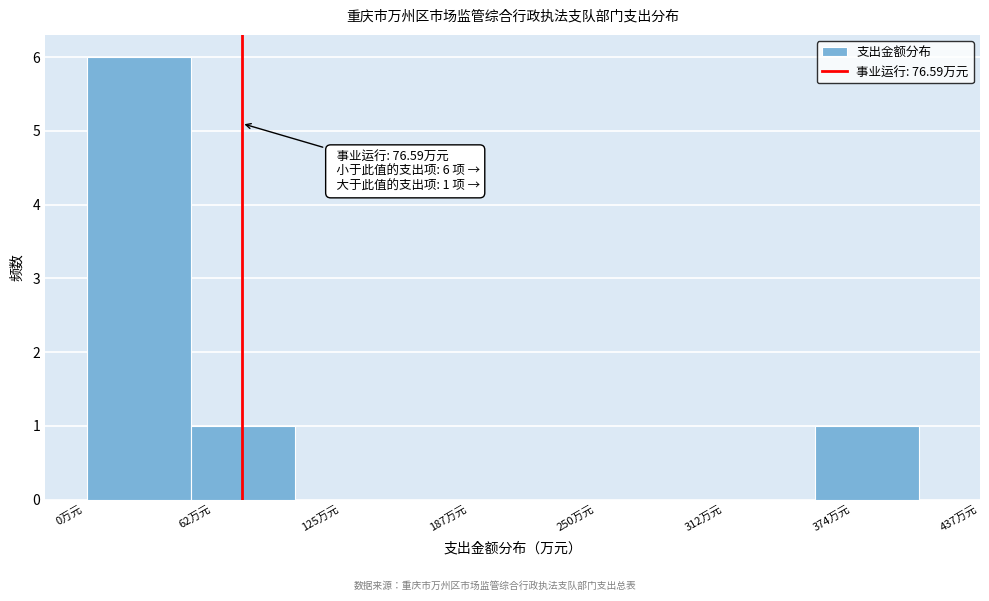

Over which range of the x-axis is the bar tallest?

0 to 50